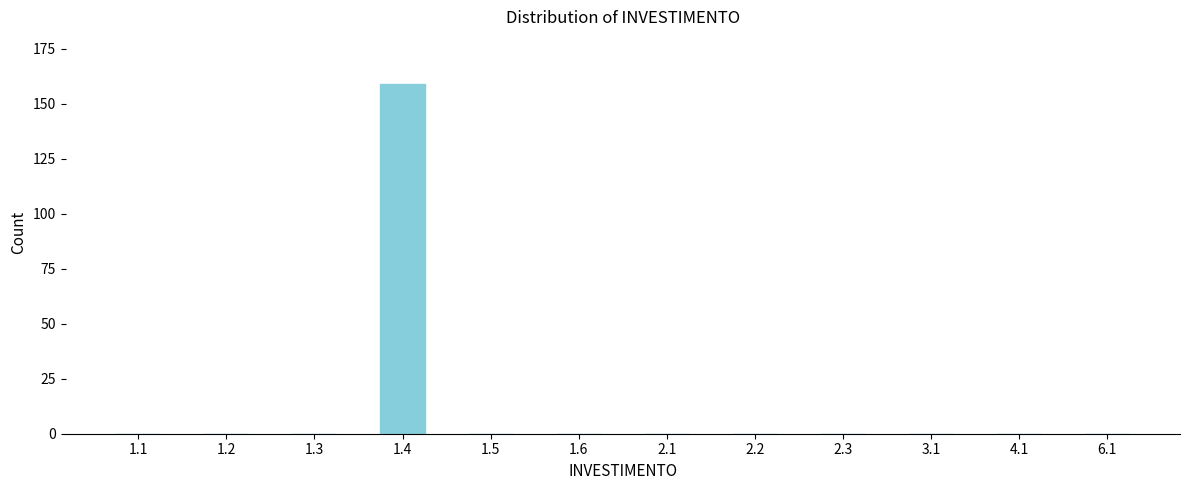

Reading right to left, extract all data points from this chart.

6.1=0	4.1=0	3.1=0	2.3=0	2.2=0	2.1=0	1.6=0	1.5=0	1.4=159	1.3=0	1.2=0	1.1=0